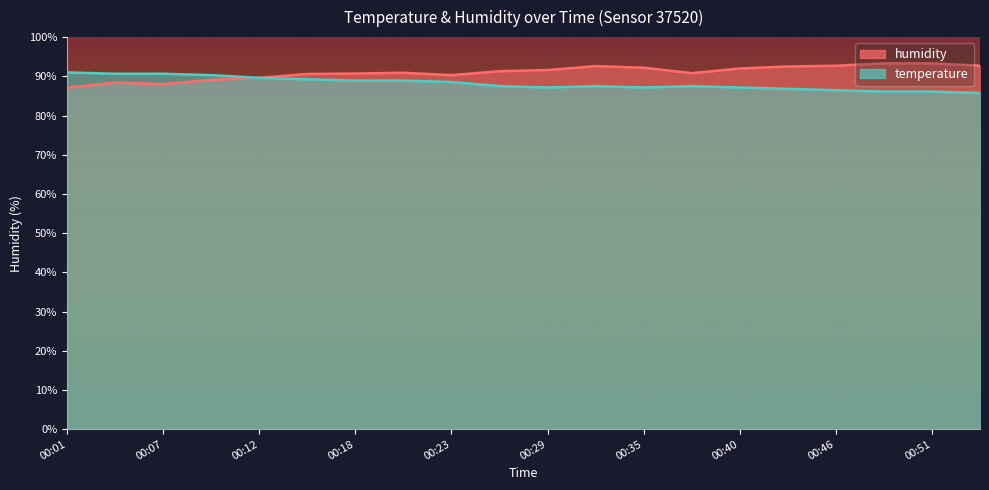

What is the value of the humidity point at the 11th from the left?

91.6